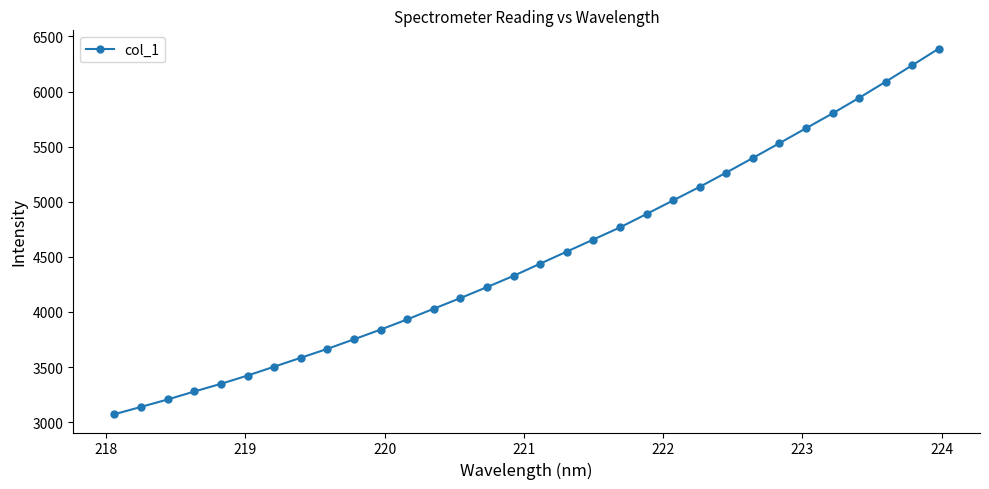

What is the value of the 1st point from the left?

3072.0